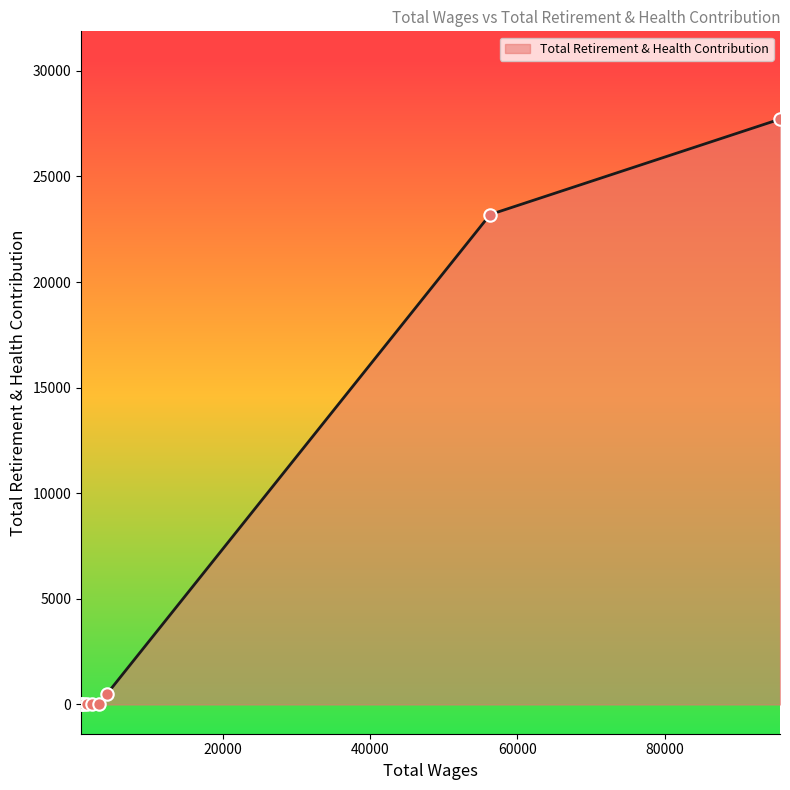

Between 95640.0 and 3268.0, which is larger?

95640.0